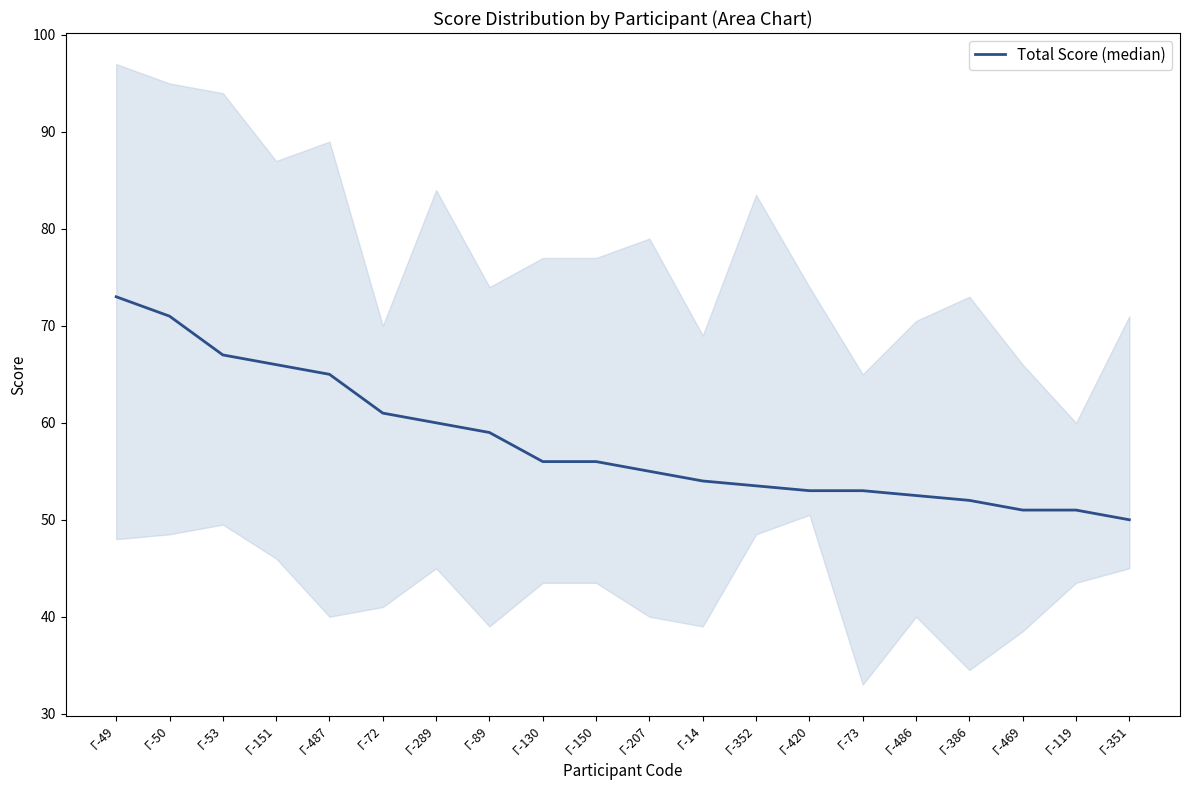

What is the sum of all values?

1159.0